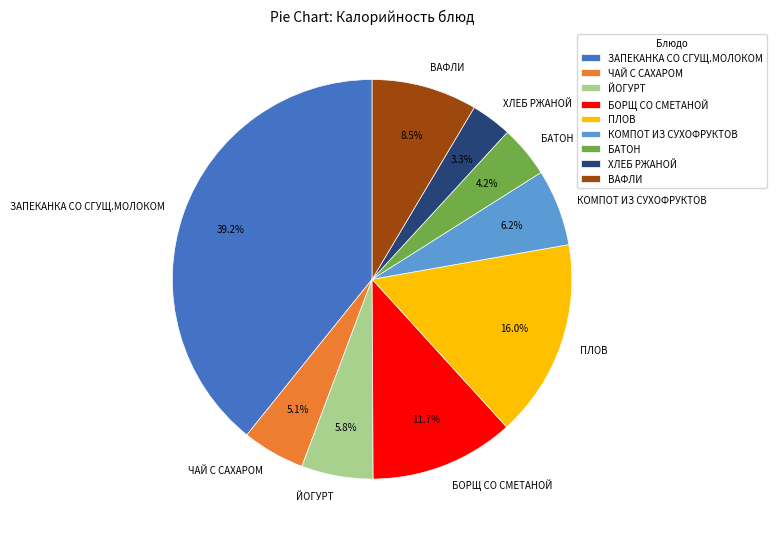

To the nearest percent, what portion does ЗАПЕКАНКА СО СГУЩ.МОЛОКОМ represent?

39%